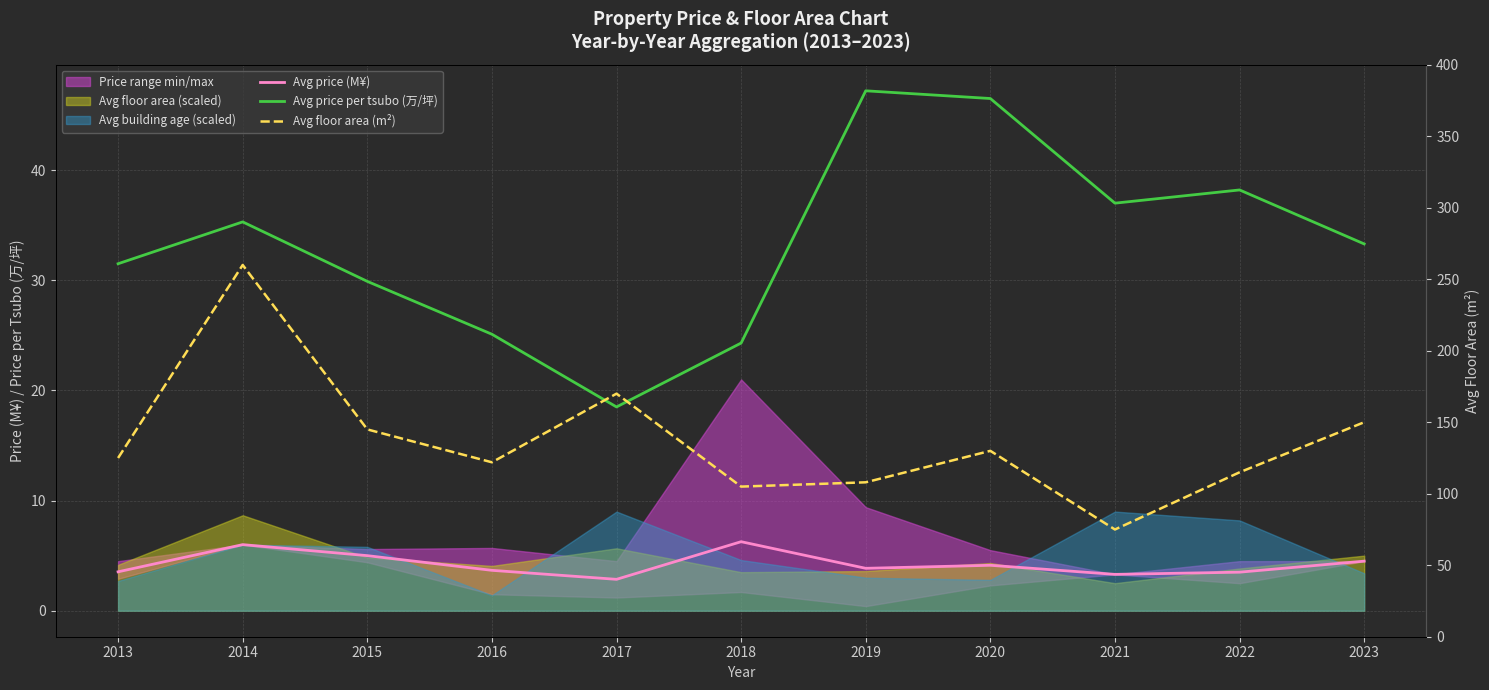

At which label does Avg price (M¥) reach its peak?

2018